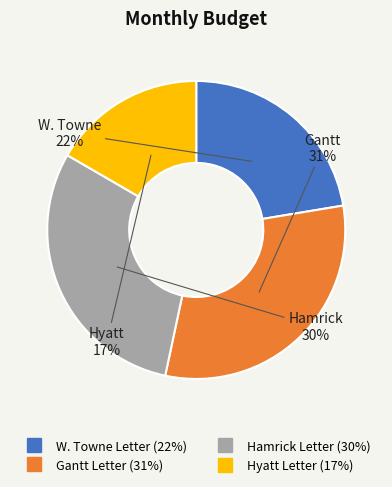

To the nearest percent, what is the average slice percentage?

25%